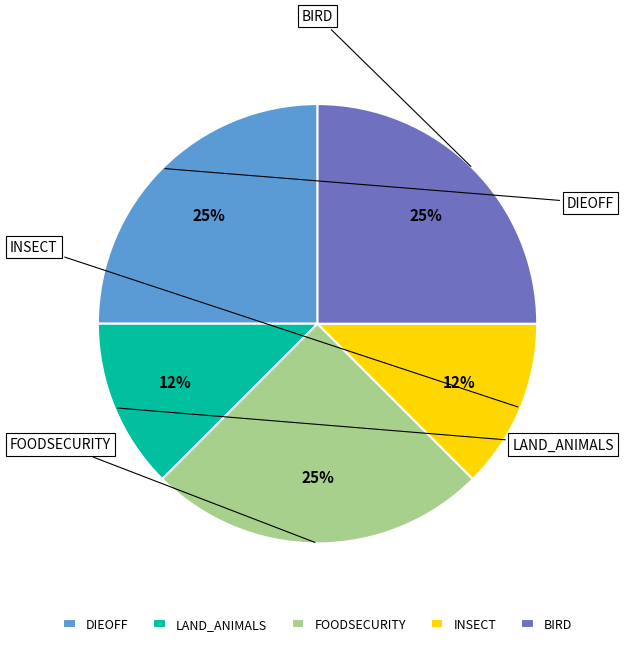

True or false: INSECT accounts for 23% of the total.

False